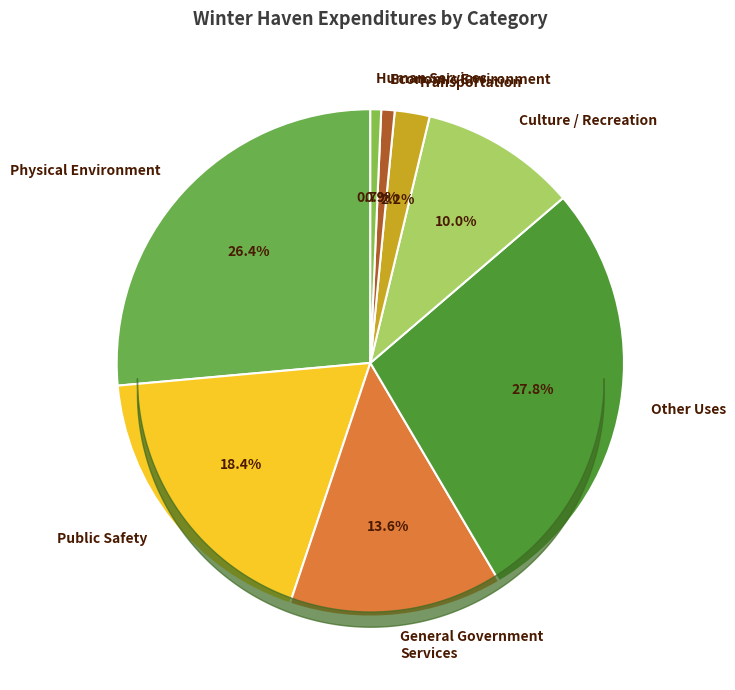

Which slice is the smallest?

Human Services